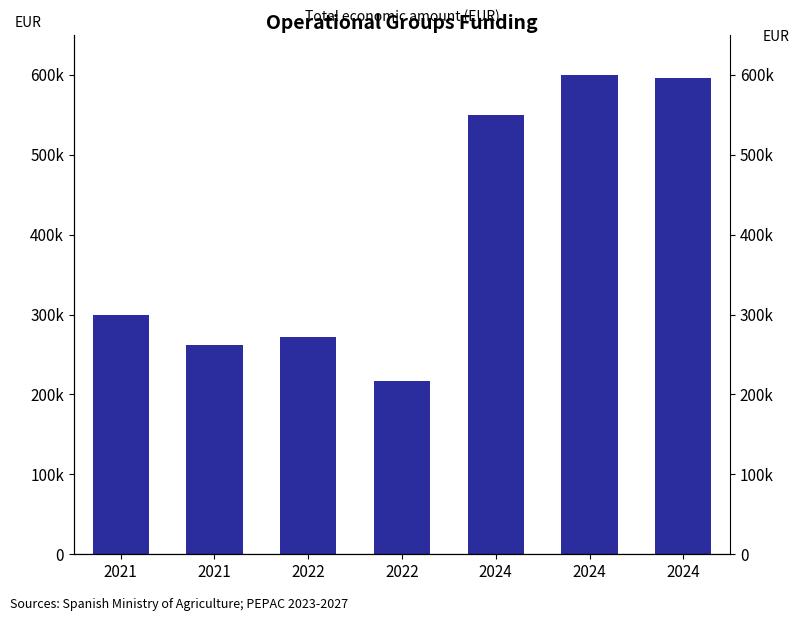

At which label is the value closest to 408237?

2021